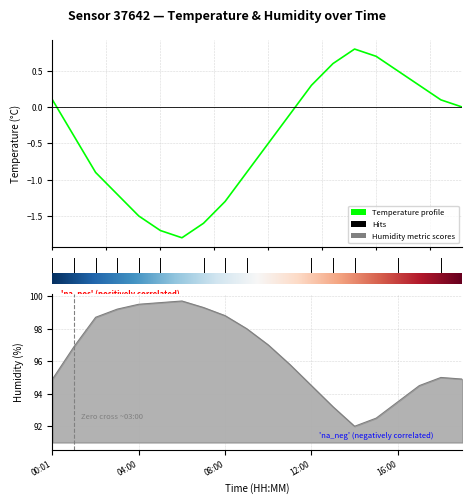

True or false: humidity and temperature cross at least once.

False